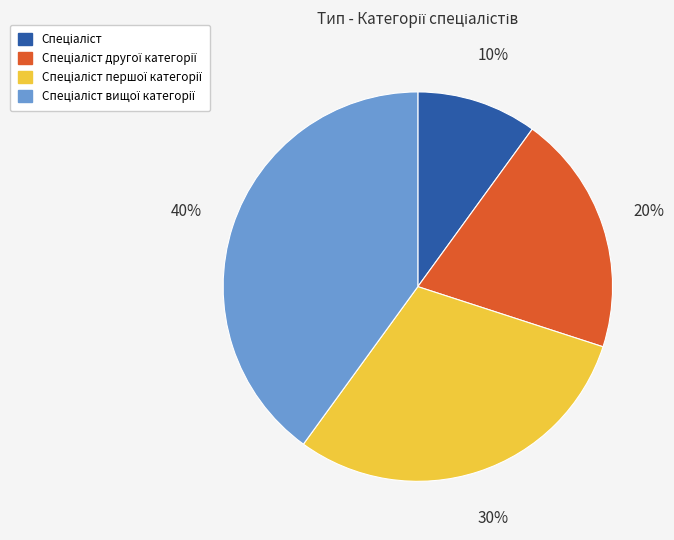

Does any single category account for the majority?

No